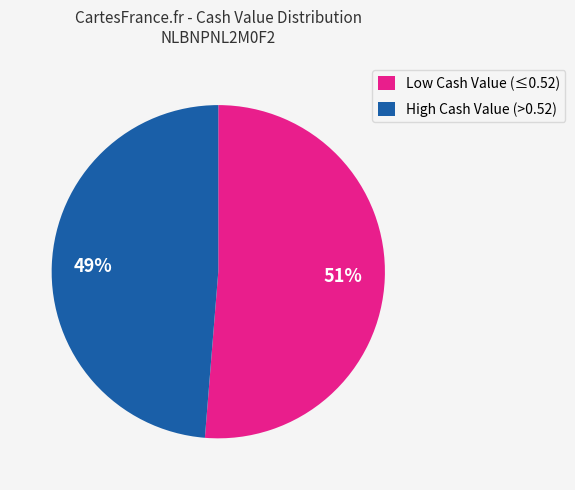

Between High Cash Value (>0.52) and Low Cash Value (≤0.52), which is larger?

Low Cash Value (≤0.52)